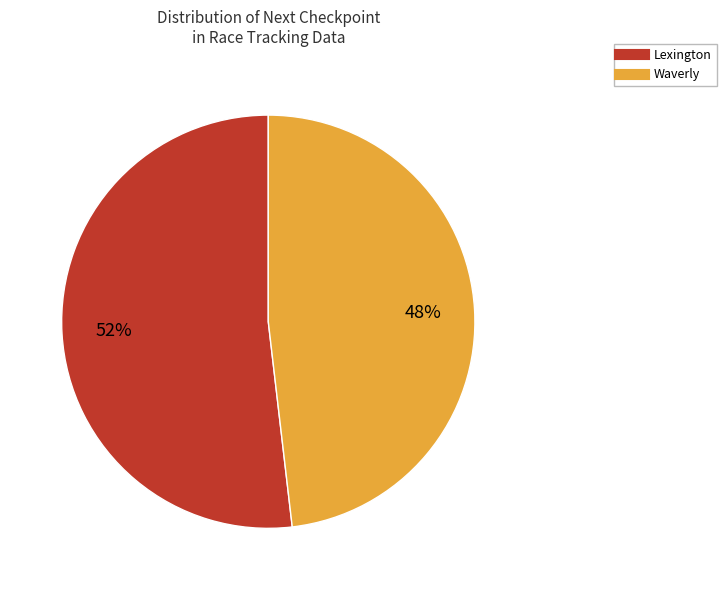

Is there a majority slice in this chart?

Yes